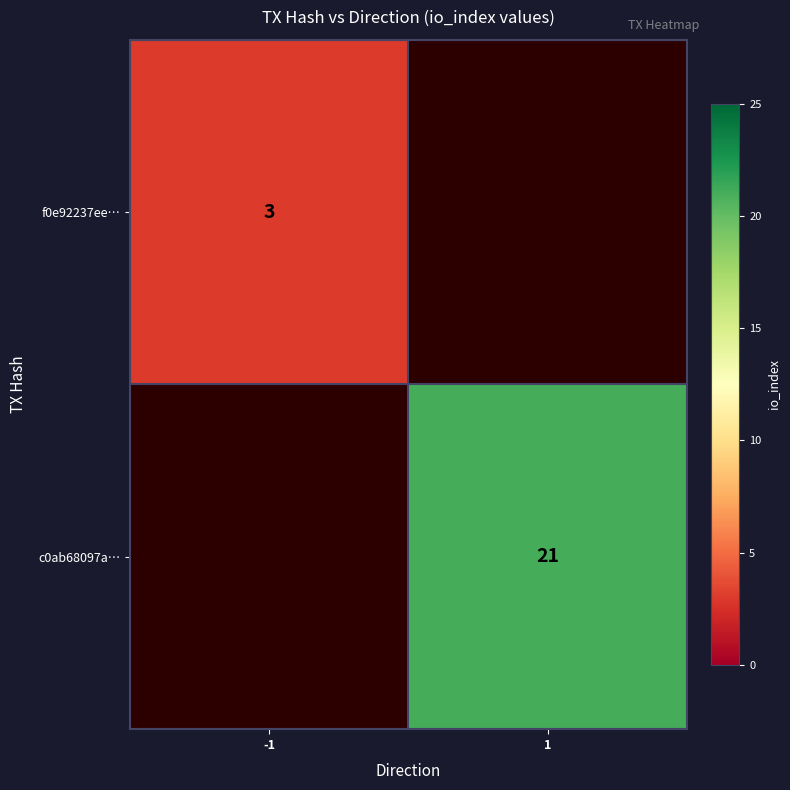

The value of c0ab68097a… at 1 is 33. True or false?

False